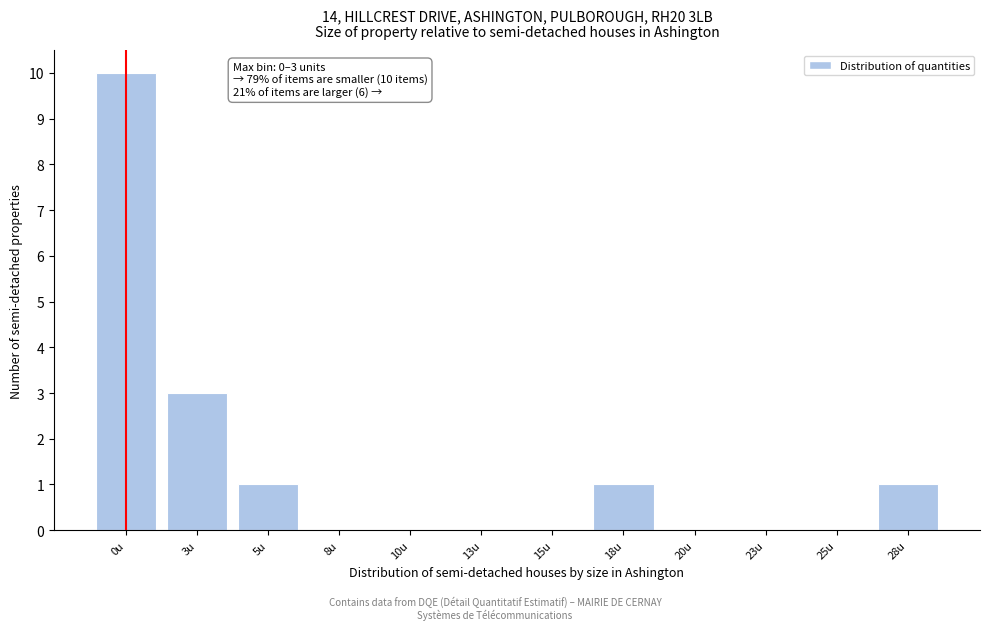

Reading left to right, list all the values displayed in this chart.

0u=10	3u=3	5u=1	8u=0	10u=0	13u=0	15u=0	18u=1	20u=0	23u=0	25u=0	28u=1